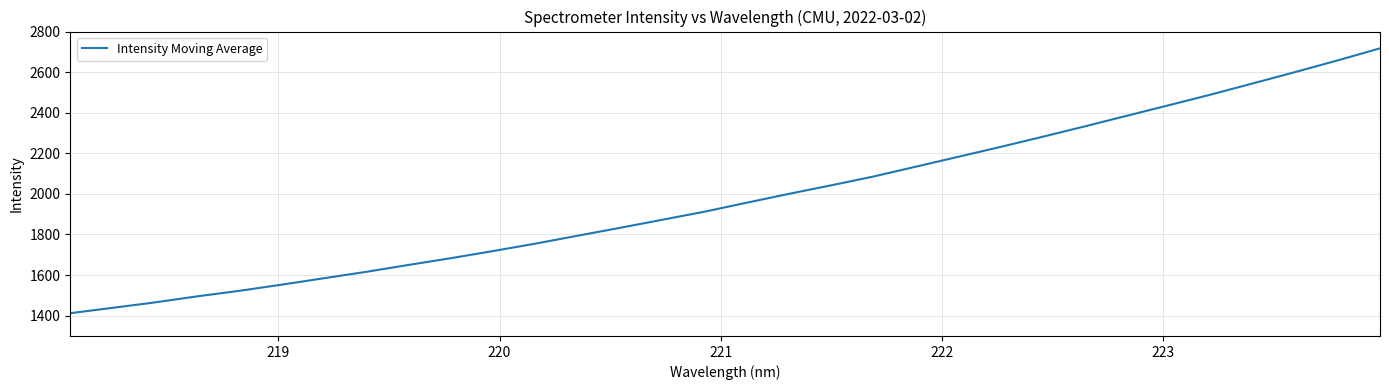

What is the smallest value displayed?

1412.2